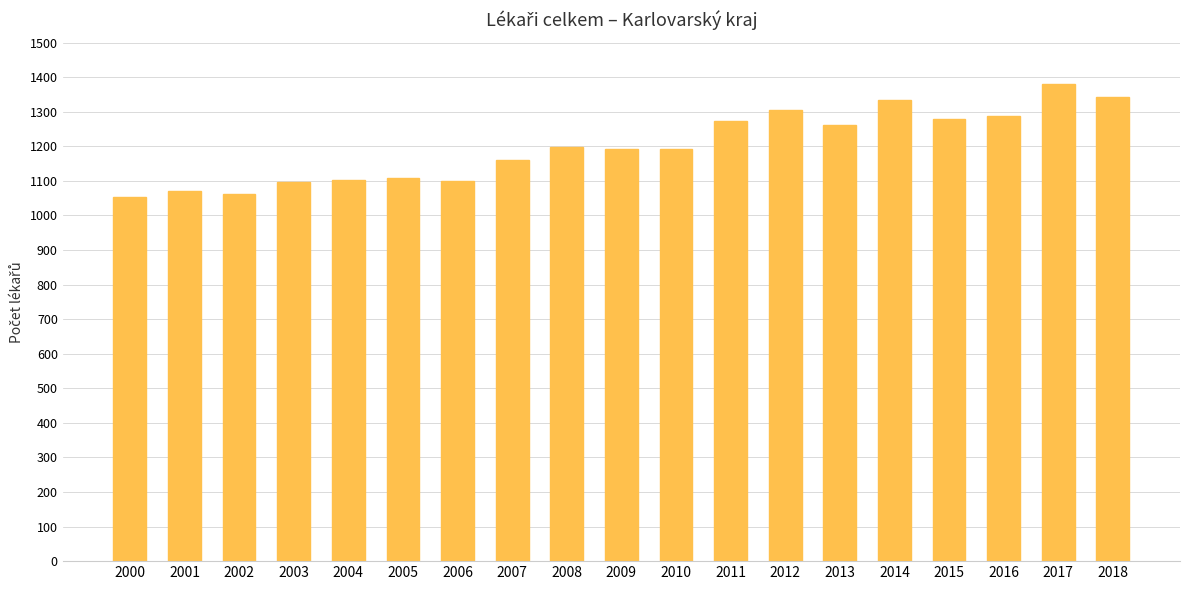

True or false: the data shows 1956 at 2011.

False